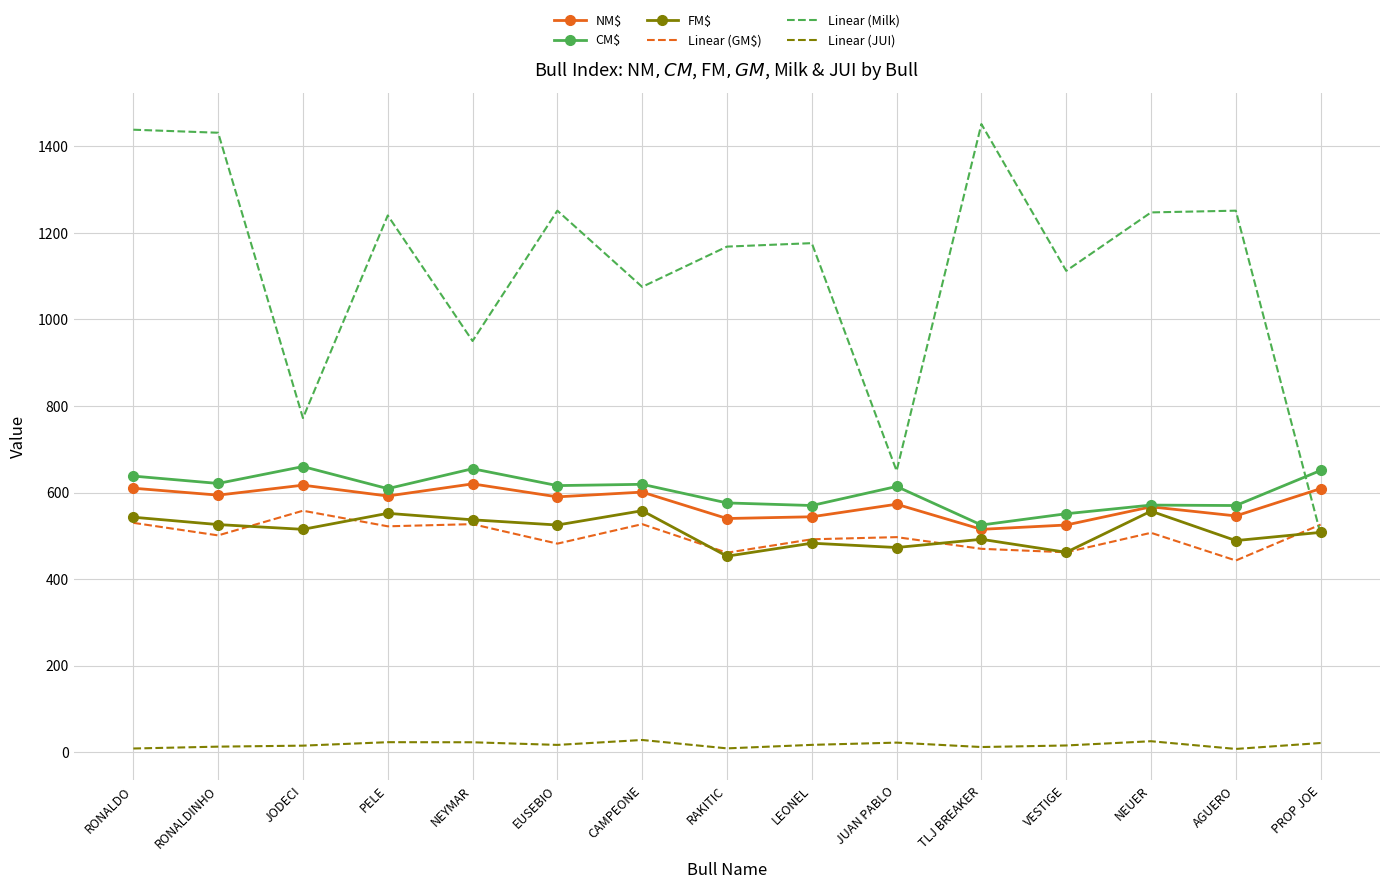

How many values in the FM$ series are below 515?

7